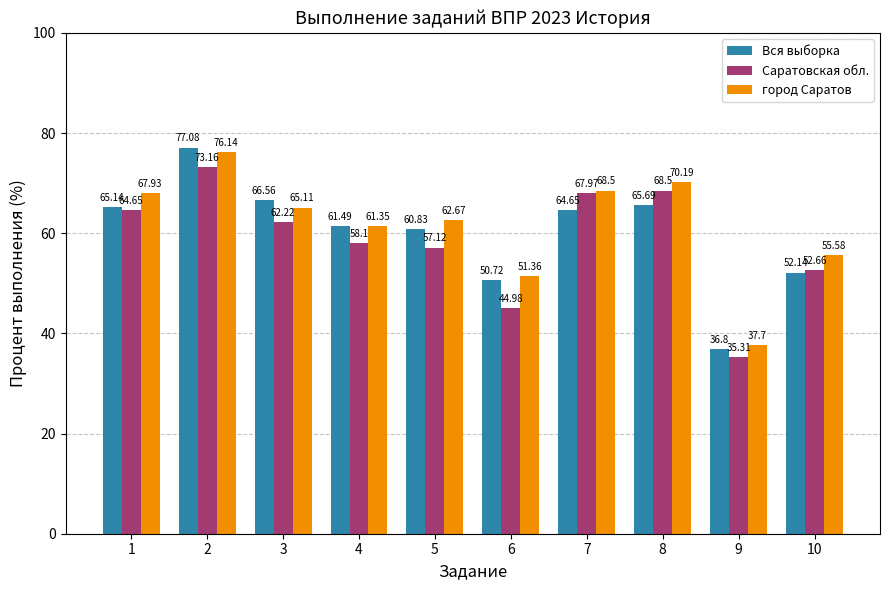

Which series changed the most between 2 and 3?

город Саратов